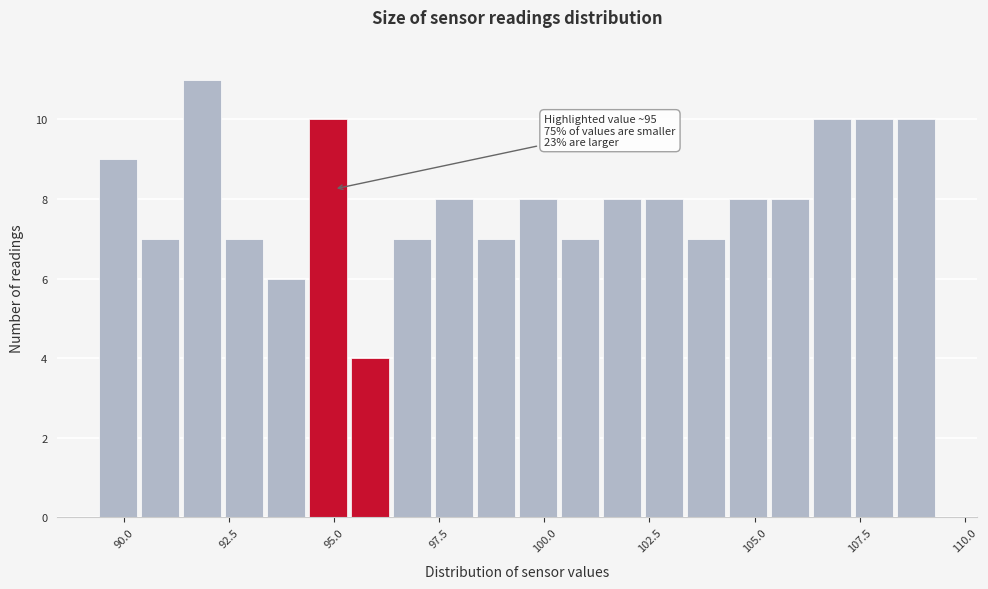

Read against the x-axis, roughly where is the centre of the tallest bar?

92.0